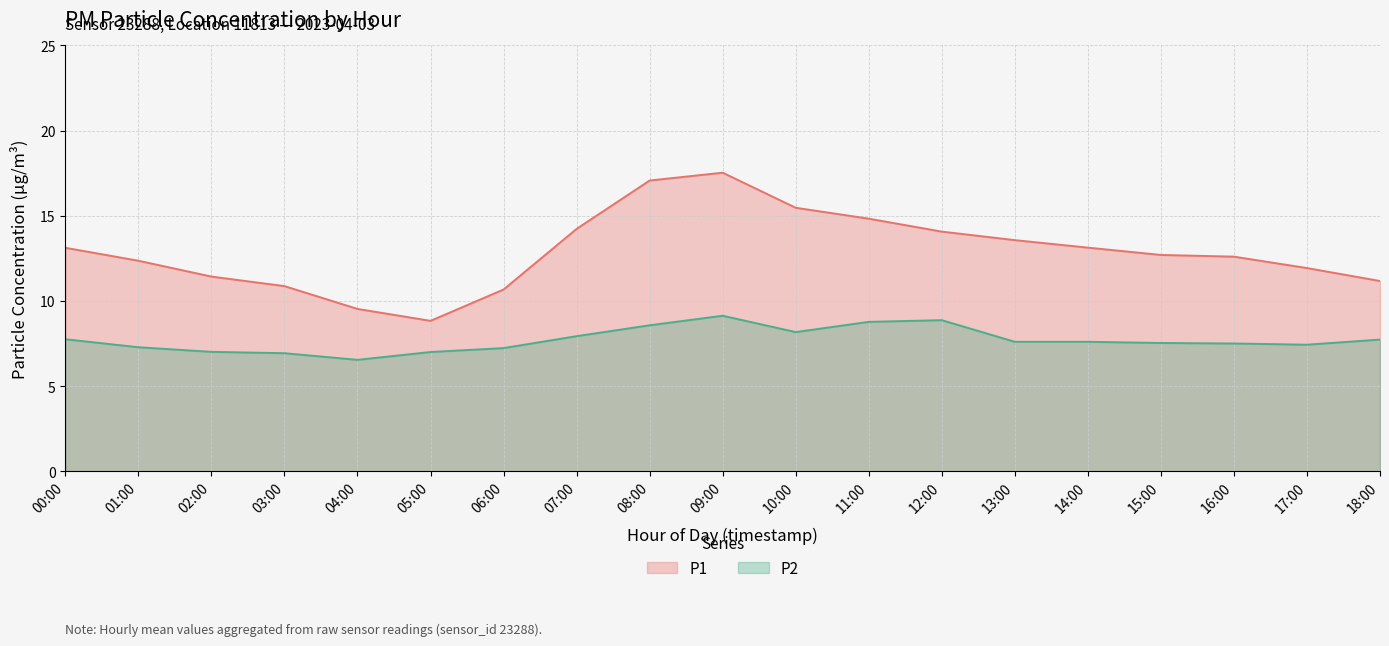

What is the average value of the P1 series?

12.9